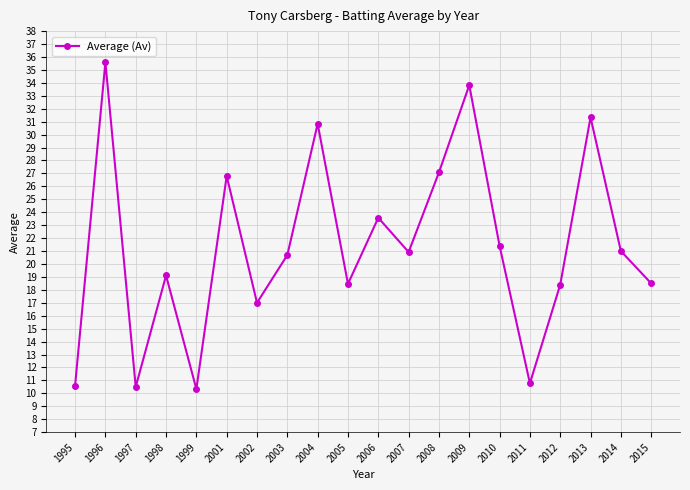

Is it true that the value at 2008 is 9.3?

False